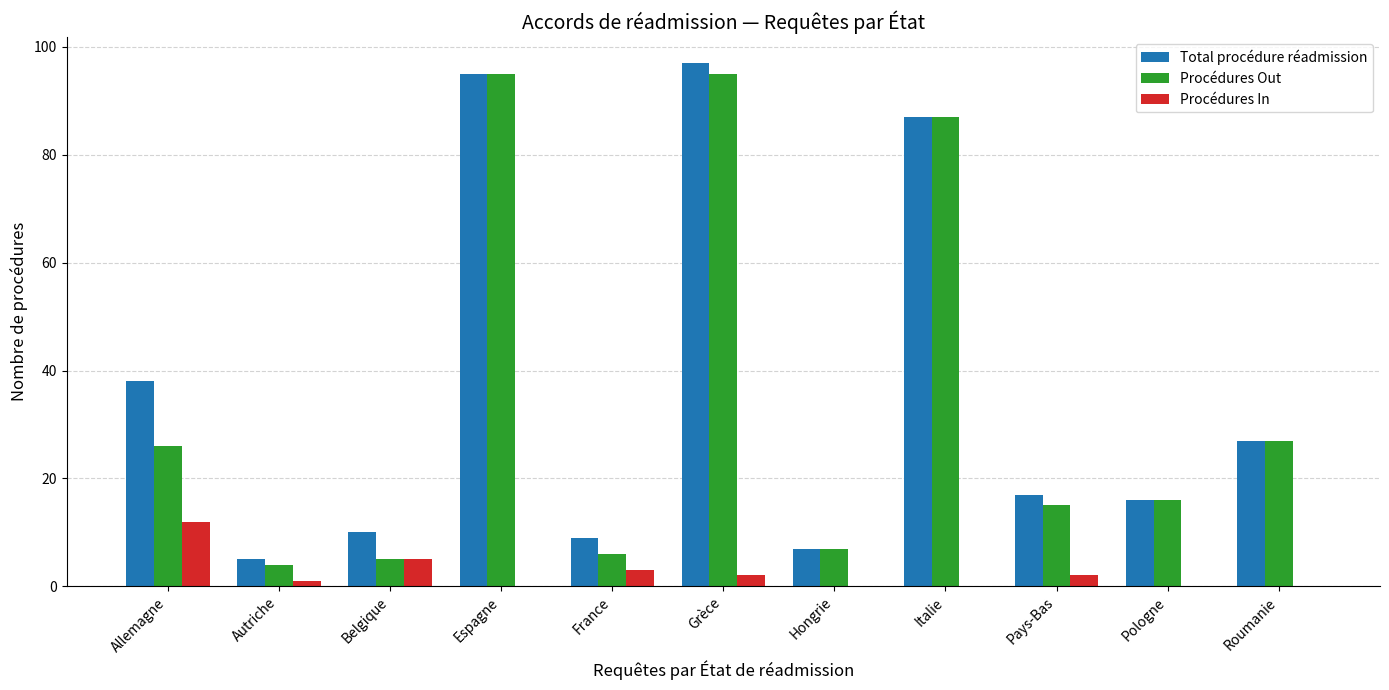

True or false: Procédures In has a value of -5 at Pologne.

False